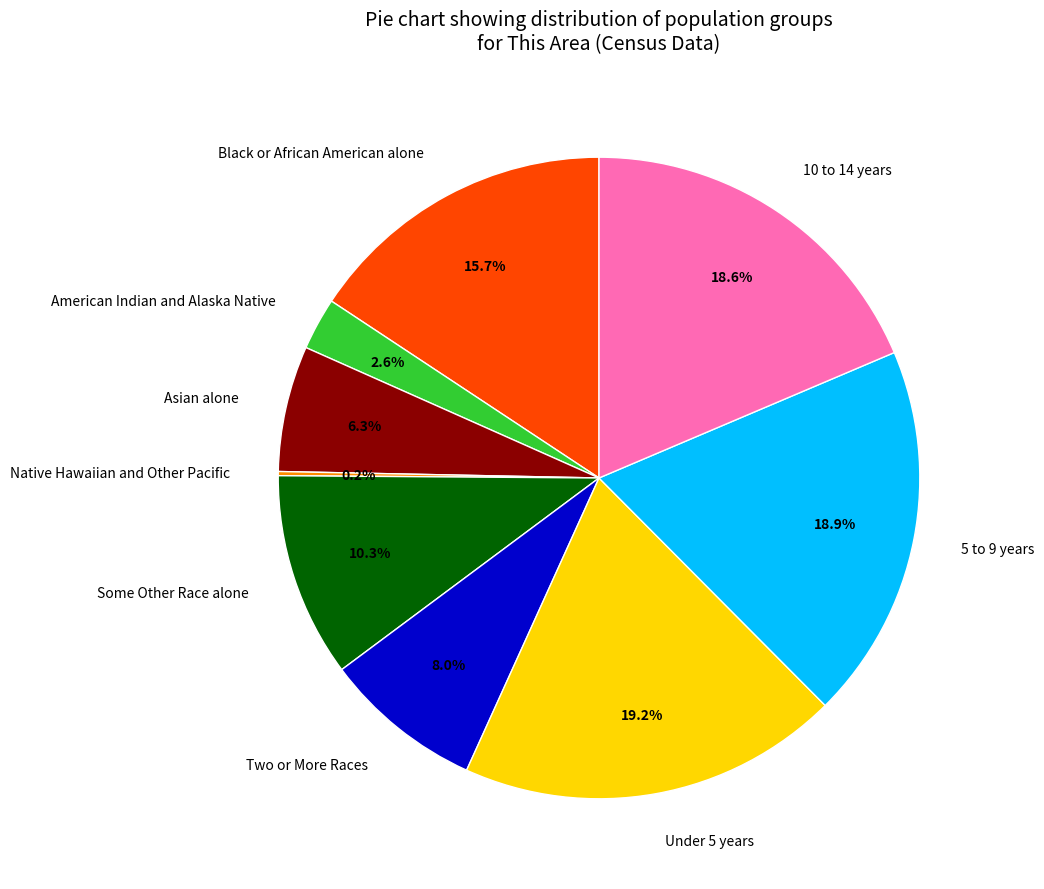

Which has a higher value, 10 to 14 years or Some Other Race alone?

10 to 14 years